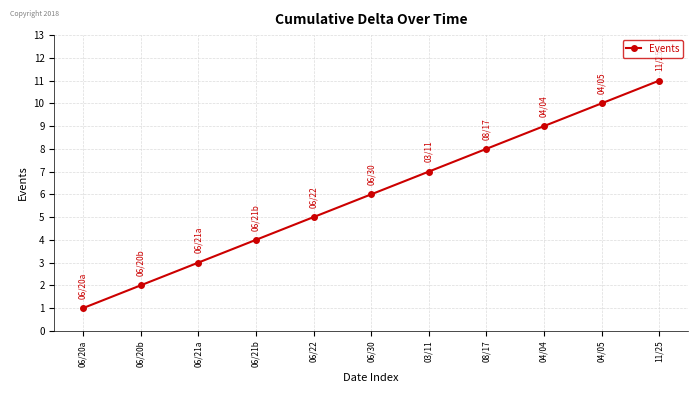

What is the average value?

6